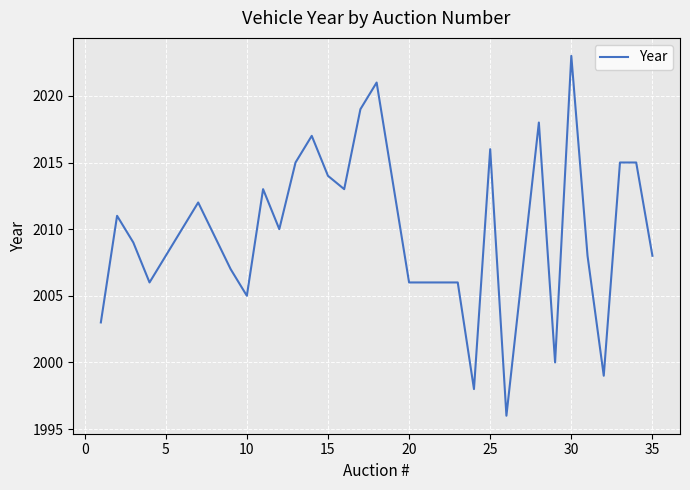

Reading left to right, list all the values displayed in this chart.

2003	2011	2009	2006	2010	2012	2007	2005	2013	2010	2015	2017	2014	2013	2019	2021	2006	2006	1998	2016	1996	2018	2000	2023	2008	1999	2015	2015	2008